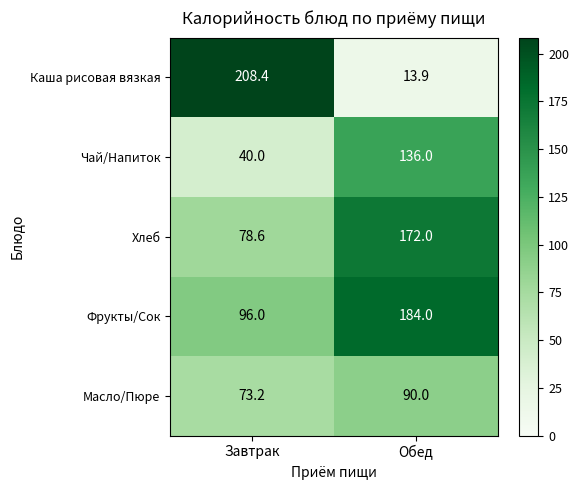

The Каша рисовая вязкая series shows 208.4 at Завтрак. True or false?

True